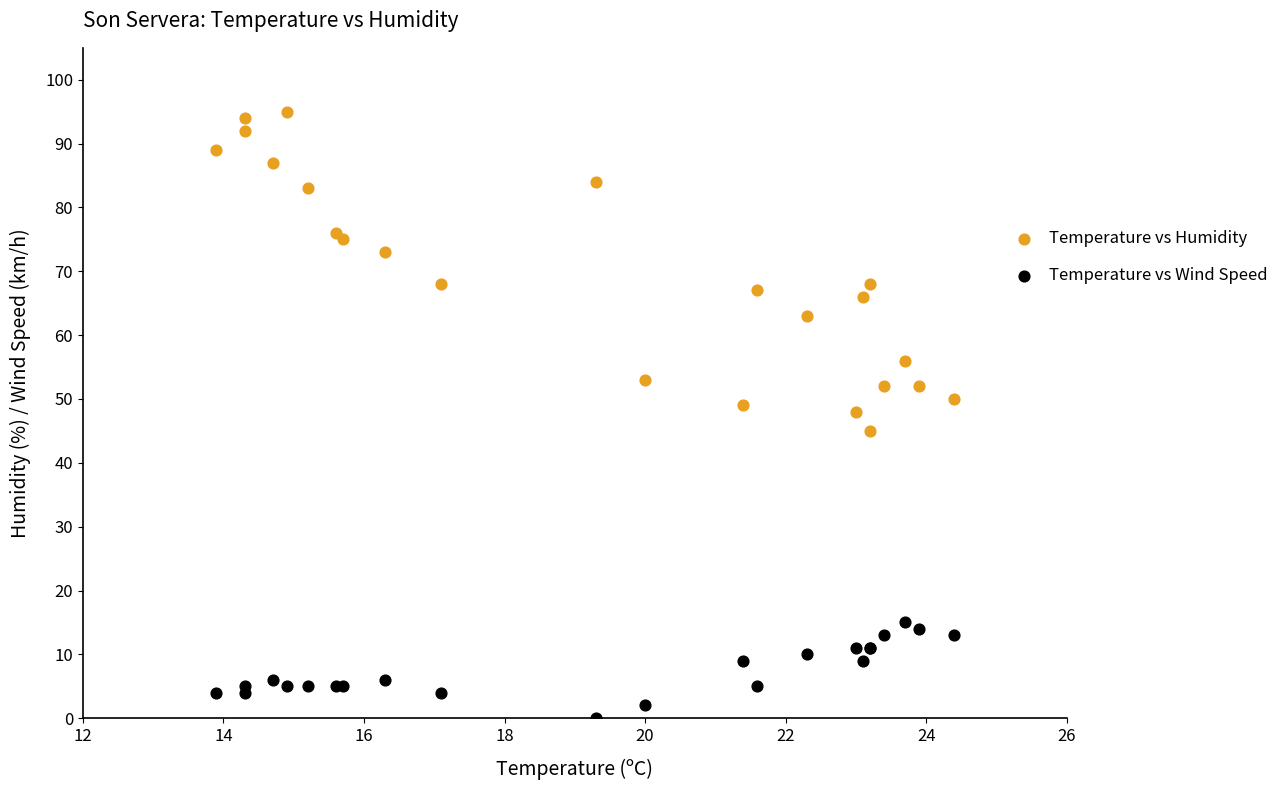

Which series has the largest Y range (max minus min)?

Temperature vs Humidity